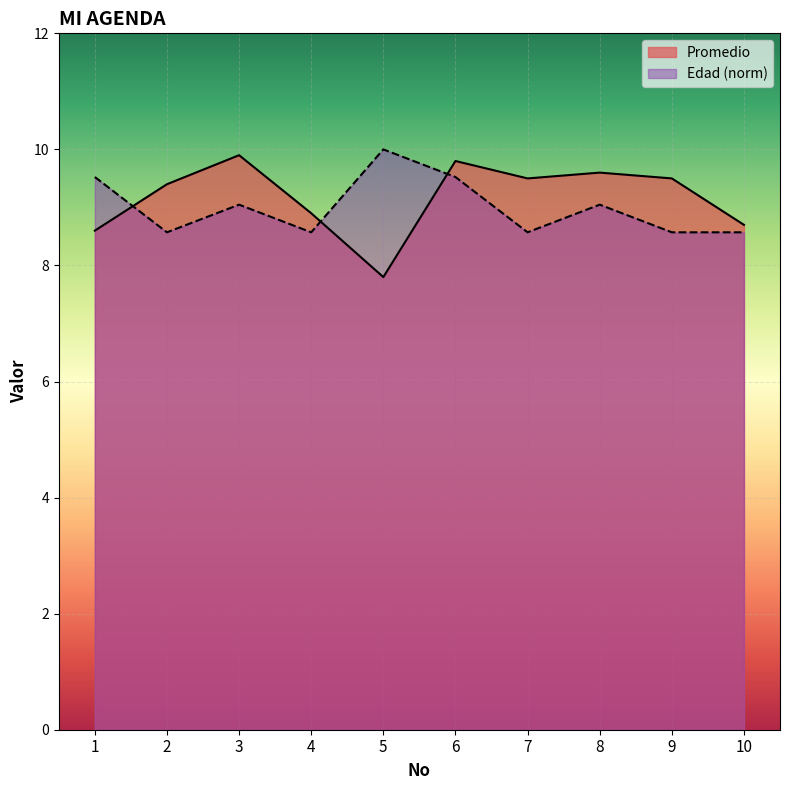

Reading right to left, transcribe all the data shown in this chart.

Promedio: 8.7	9.5	9.6	9.5	9.8	7.8	8.9	9.9	9.4	8.6
Edad: 8.6	8.6	9.0	8.6	9.5	10.0	8.6	9.0	8.6	9.5